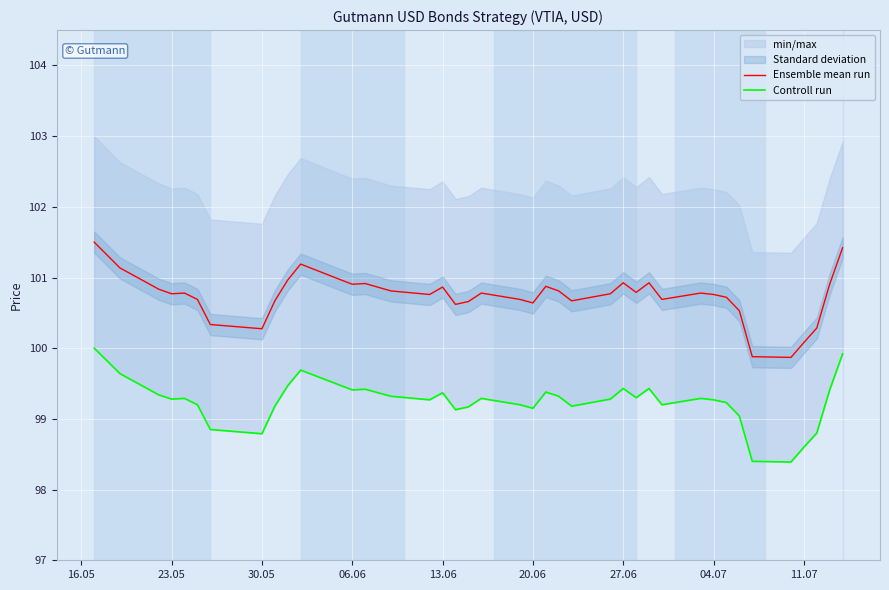

Is it true that Ensemble mean run equals 100.9 at 06.06?

True